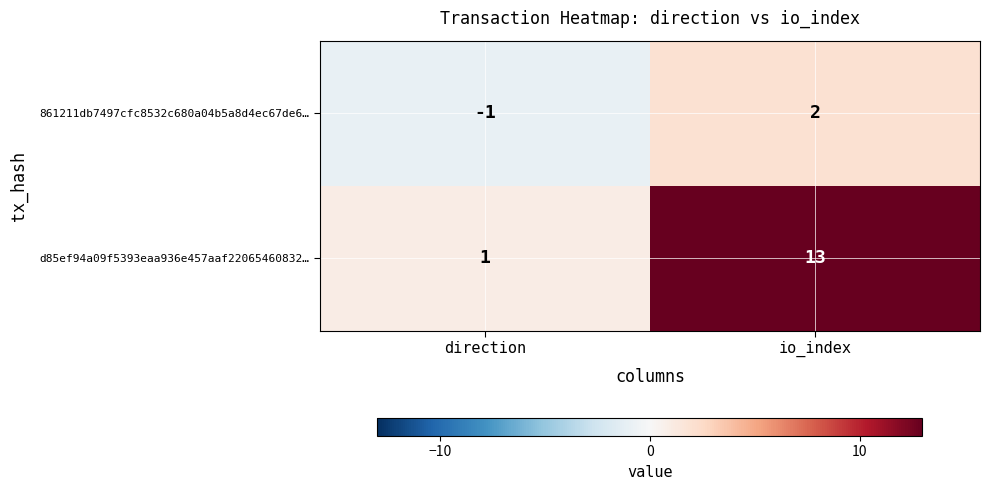

What is the difference between the 861211db7497cfc8532c680a04b5a8d4ec67de6… values at direction and io_index?

3